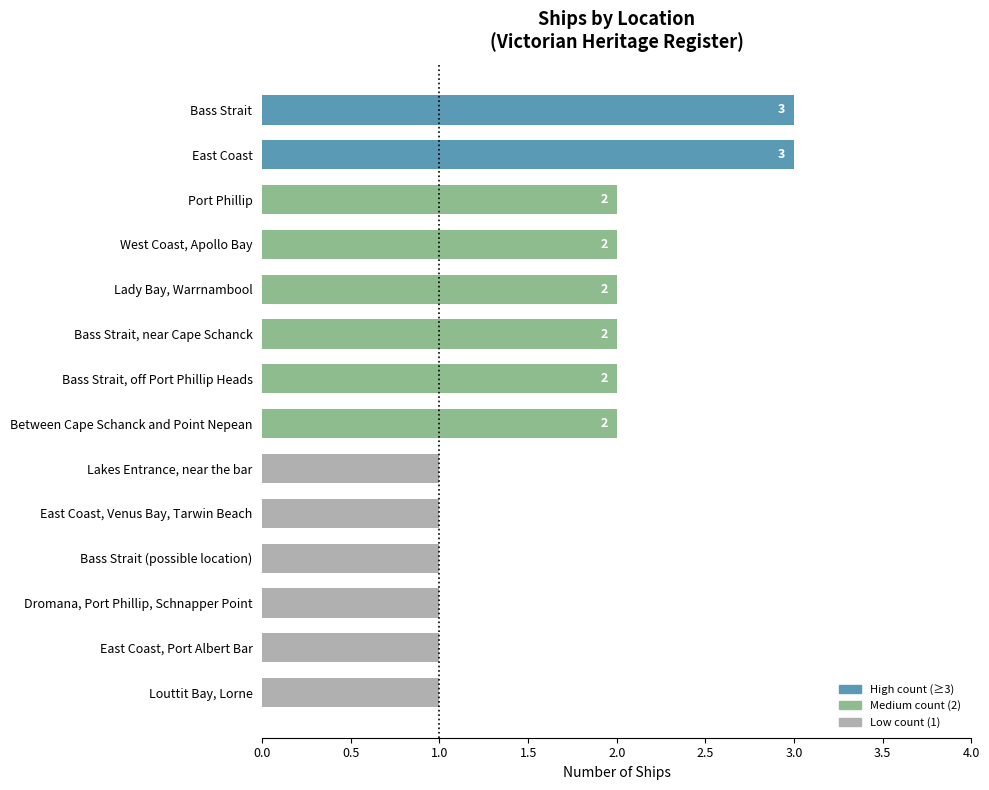

What is the maximum value shown in the chart?

3